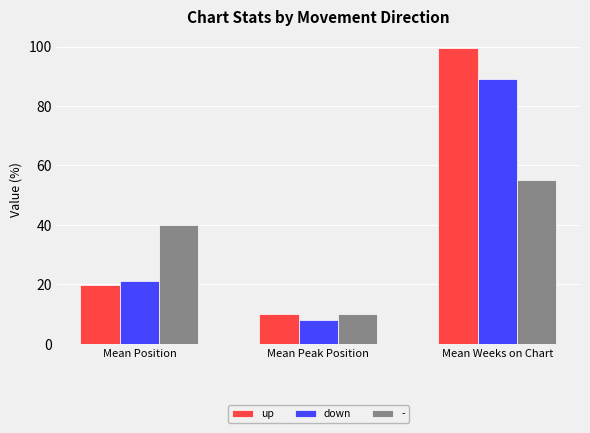

Which category has the lowest value in the down series?

Mean Peak Position